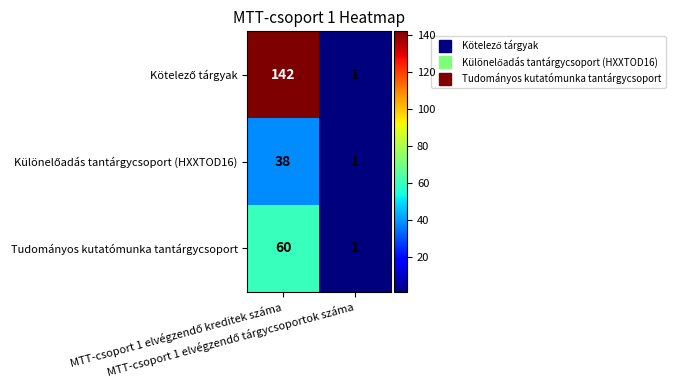

What is the greatest value displayed?

142